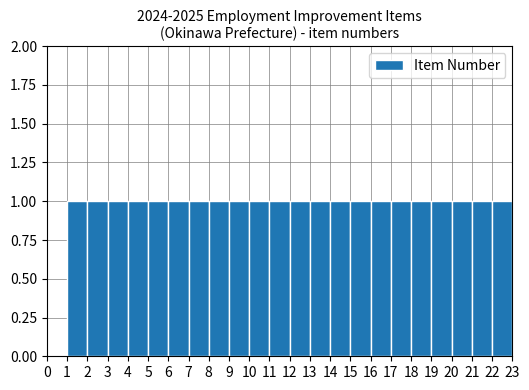

Reading right to left, transcribe all the data shown in this chart.

1	1	1	1	1	1	1	1	1	1	1	1	1	1	1	1	1	1	1	1	1	1	0